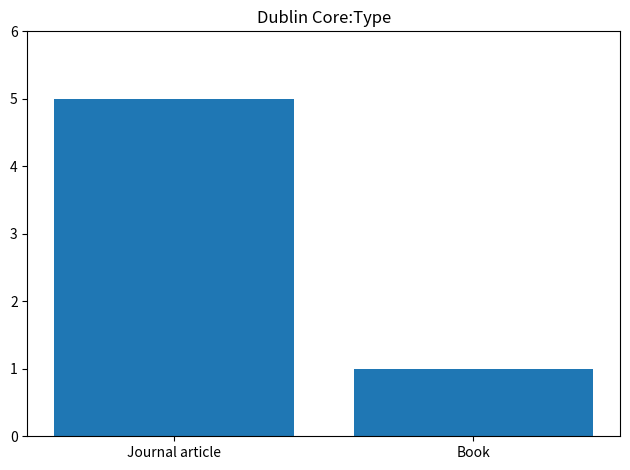

What is the sum of all values?

6